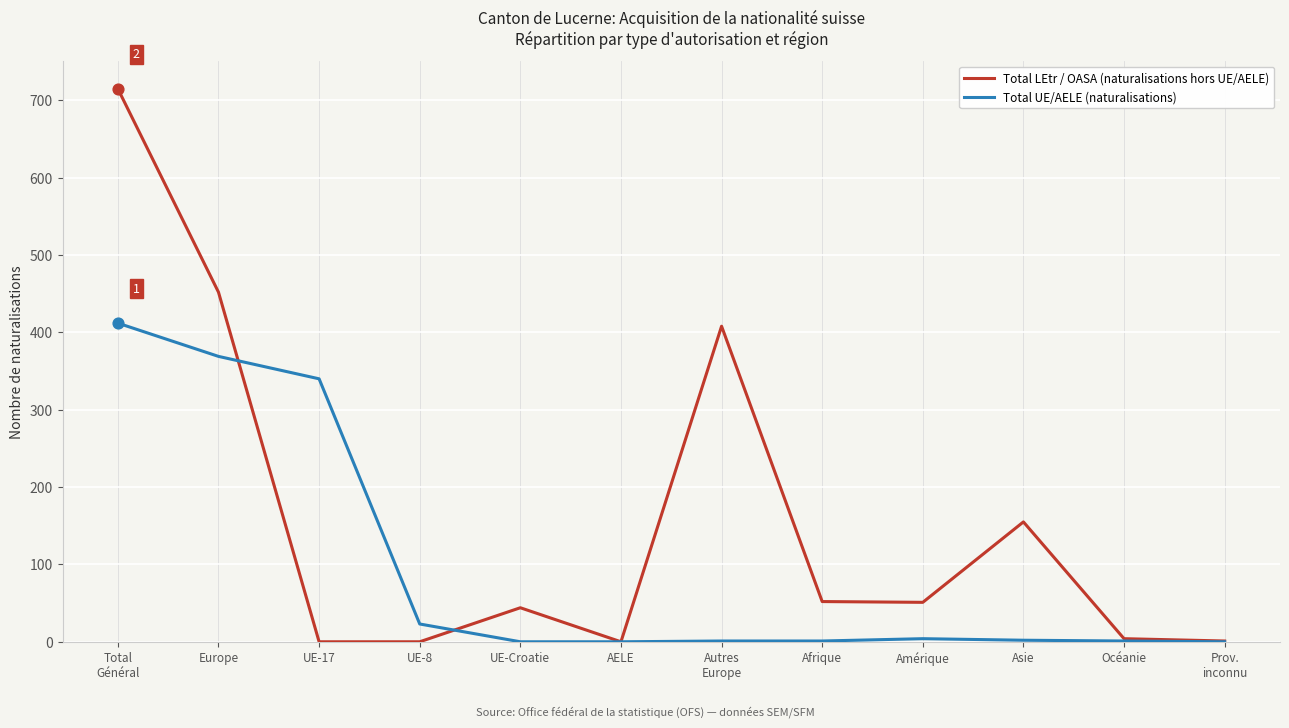

What are all the series names shown in the legend?

Total LEtr / OASA (naturalisations hors UE/AELE), Total UE/AELE (naturalisations)